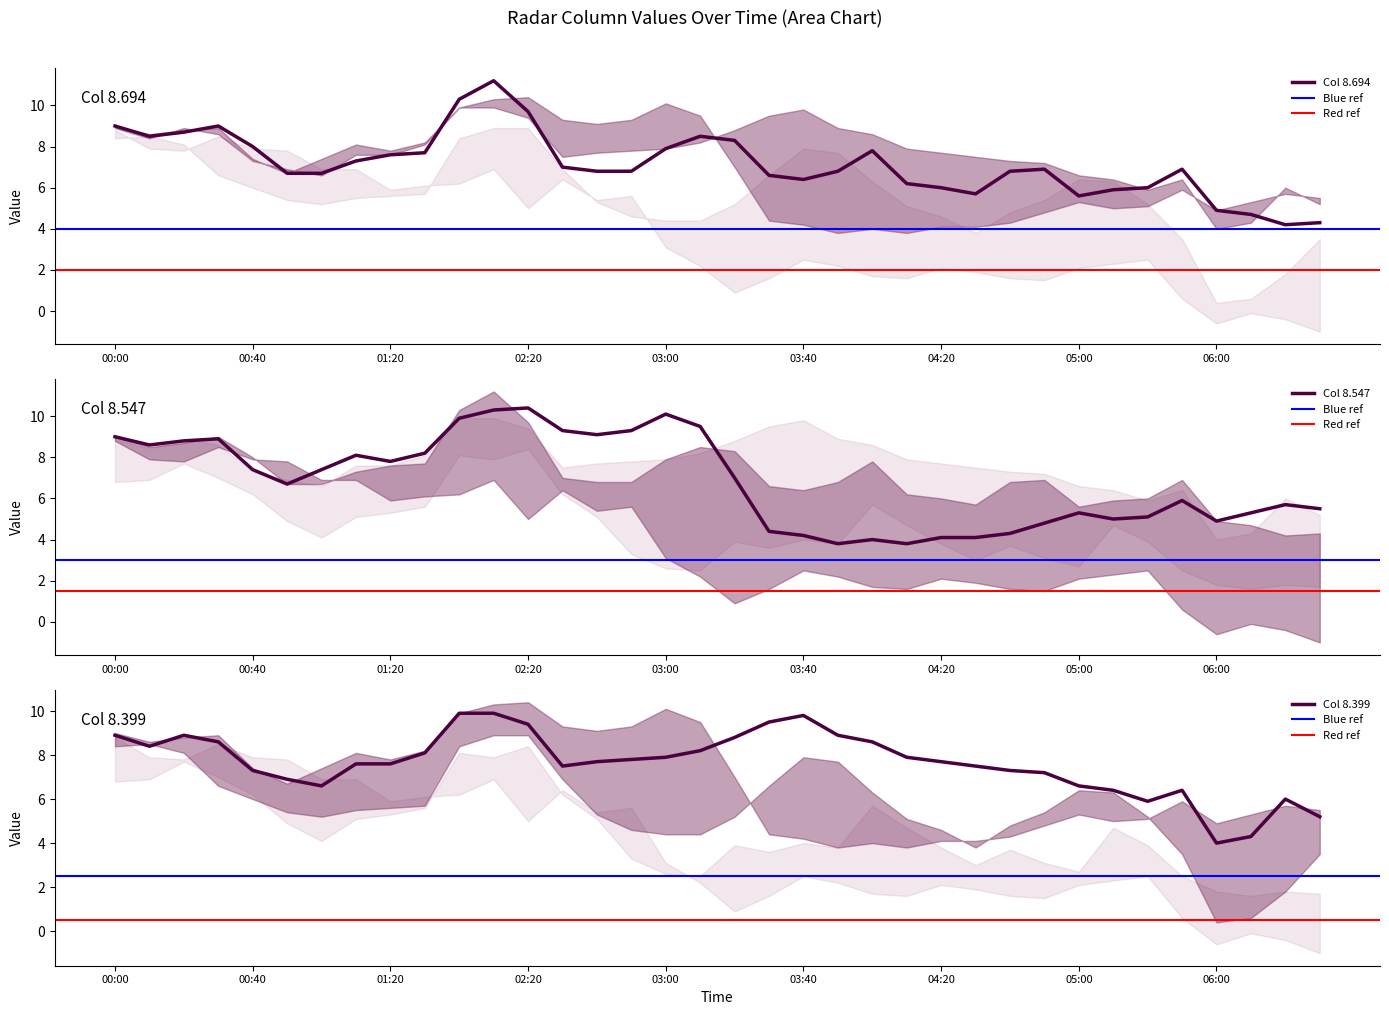

True or false: 8.399 has more than 1 points higher than both neighbors.

True